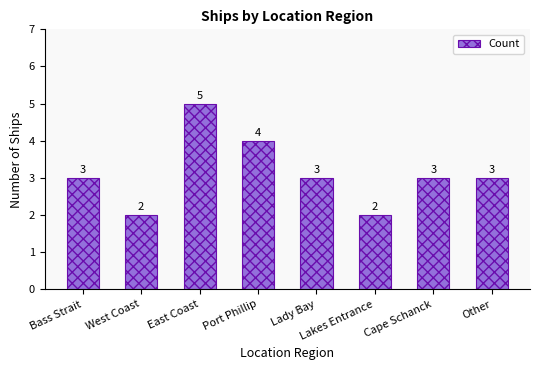

What is the label of the 6th bar from the left?

Lakes Entrance